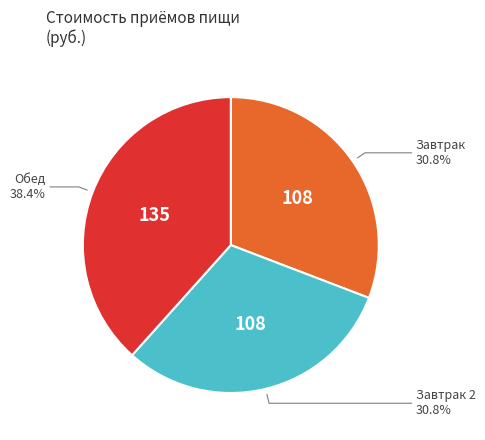

Approximately how many times larger is the value at Завтрак 2 compared to Обед?

0.8